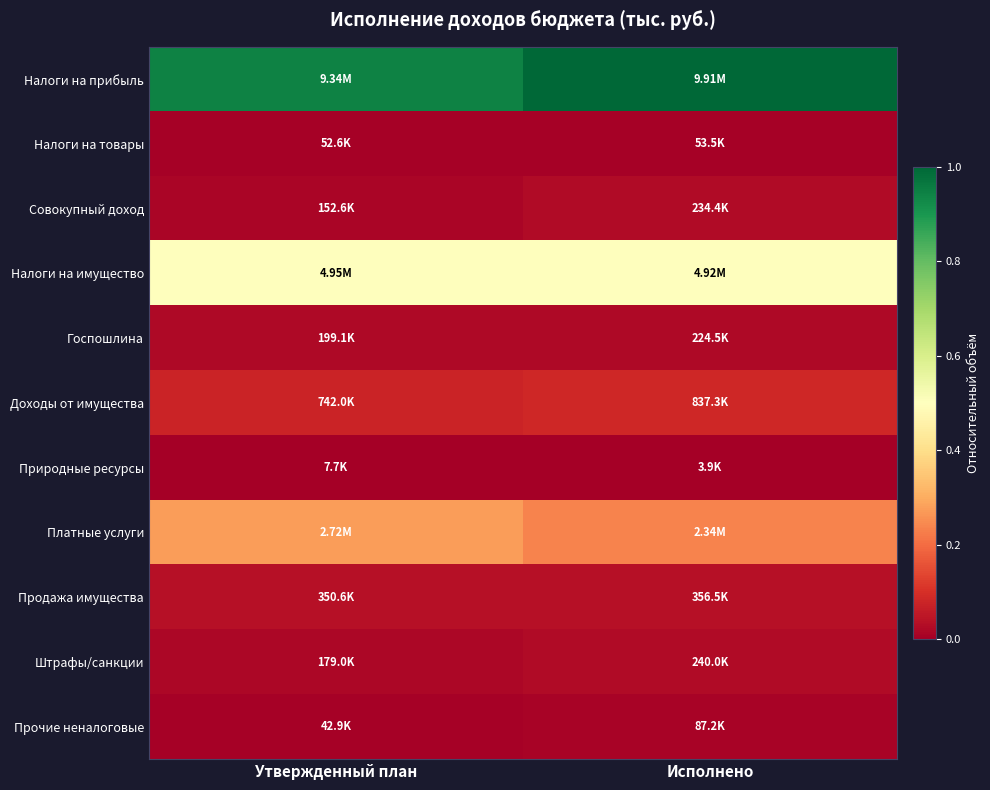

Rank the series by their maximum value, from highest to lowest.

Налоги на прибыль, Налоги на имущество, Платные услуги, Доходы от имущества, Продажа имущества, Штрафы/санкции, Совокупный доход, Госпошлина, Прочие неналоговые, Налоги на товары, Природные ресурсы